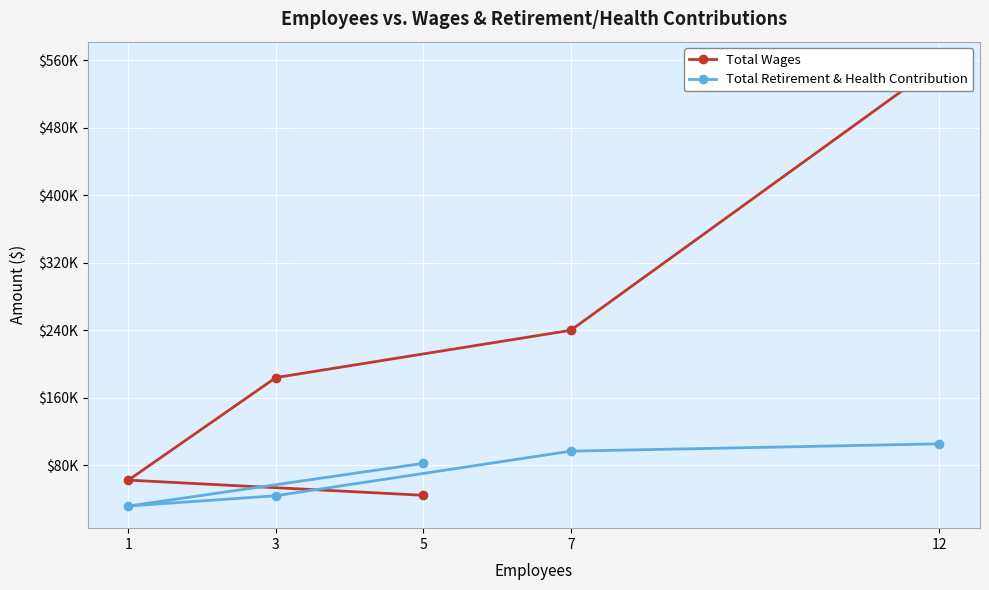

What is the approximate value of Total Wages at 5, to the nearest 50?

44250